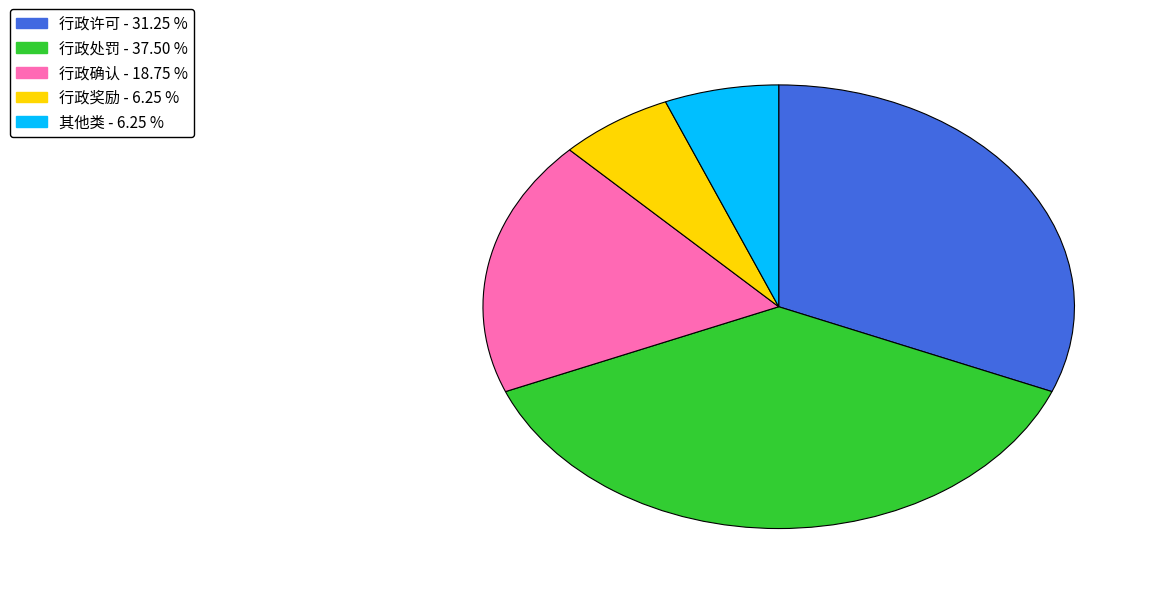

How many segments does this pie chart have?

5